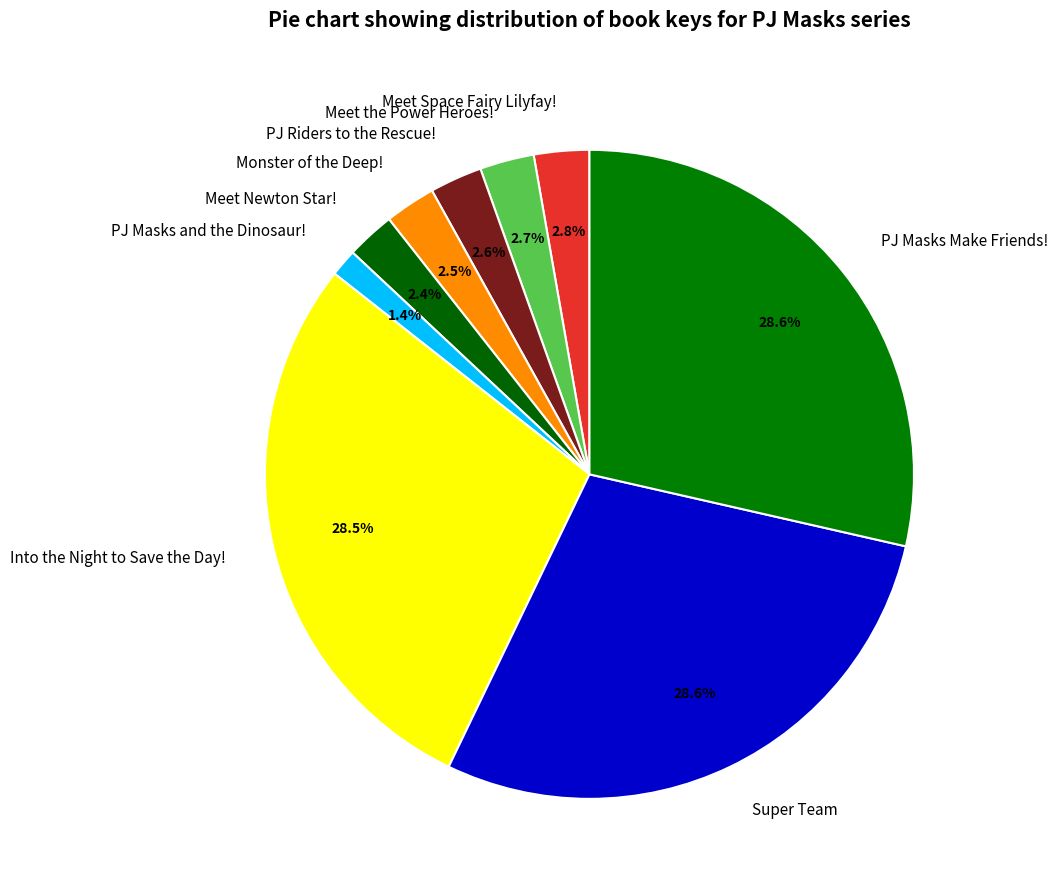

Approximately how many times larger is the value at Meet the Power Heroes! compared to Meet Newton Star!?

1.1